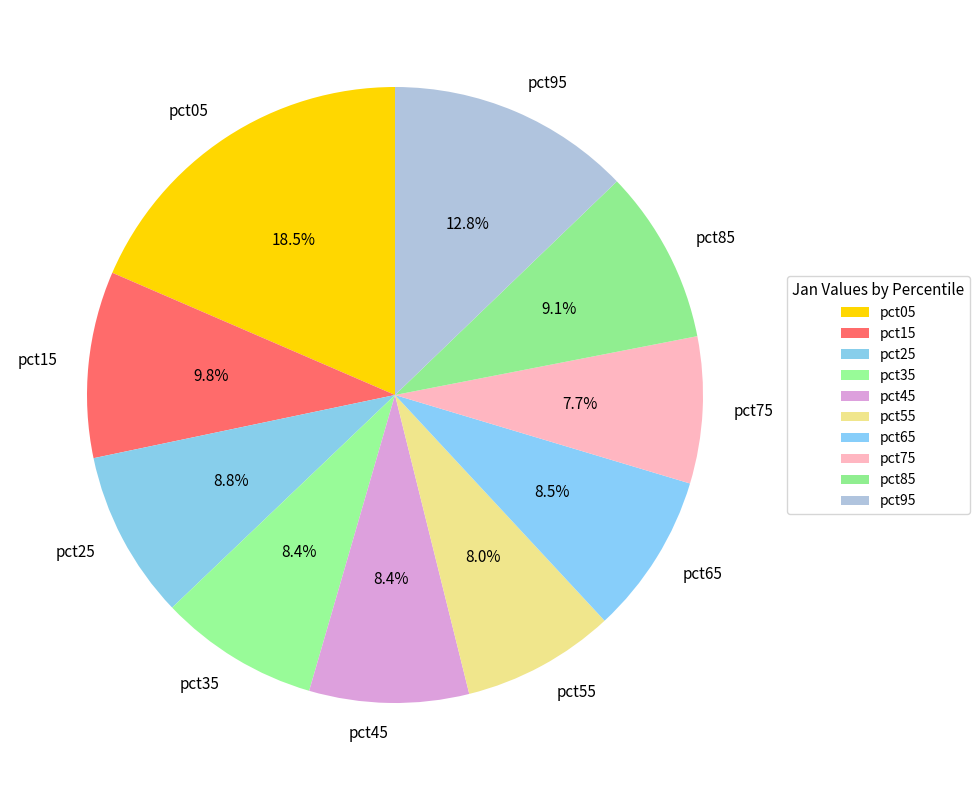

To the nearest percent, what percentage of the pie is pct85?

9%